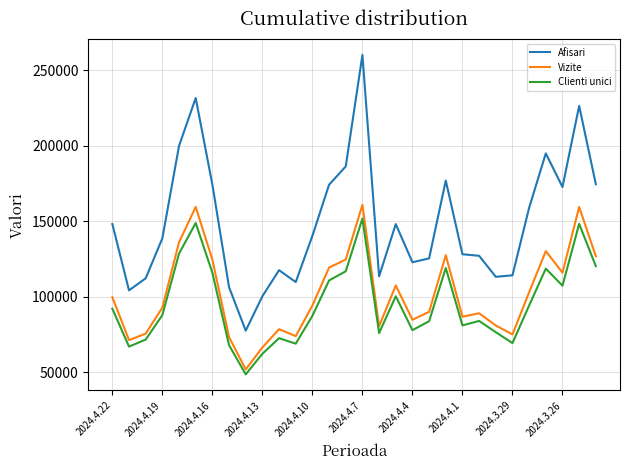

Which series has the largest range (max minus min)?

Afisari